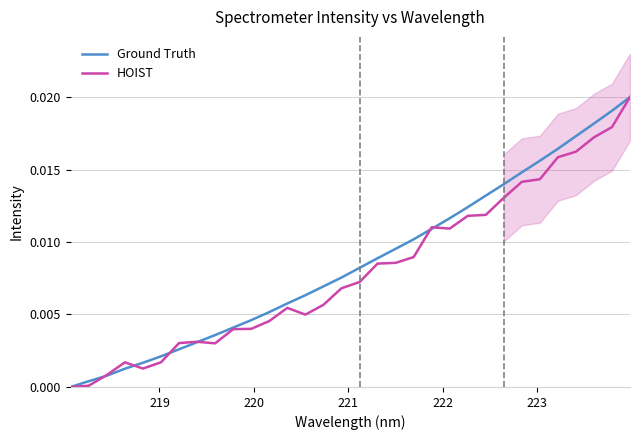

Is the value of Ground Truth at 23 greater than the value of HOIST at 27?

No